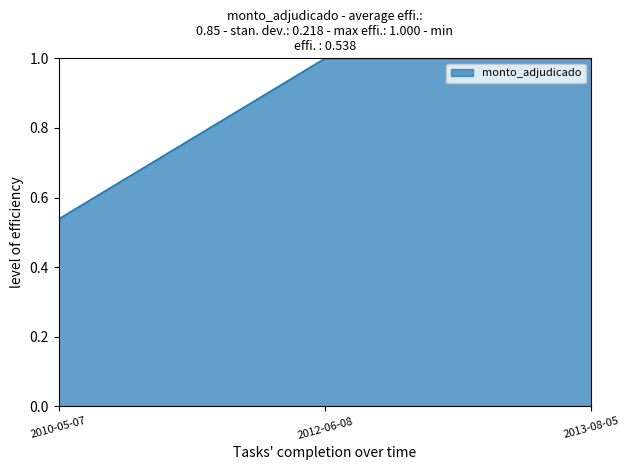

What is the greatest value displayed?

1.0